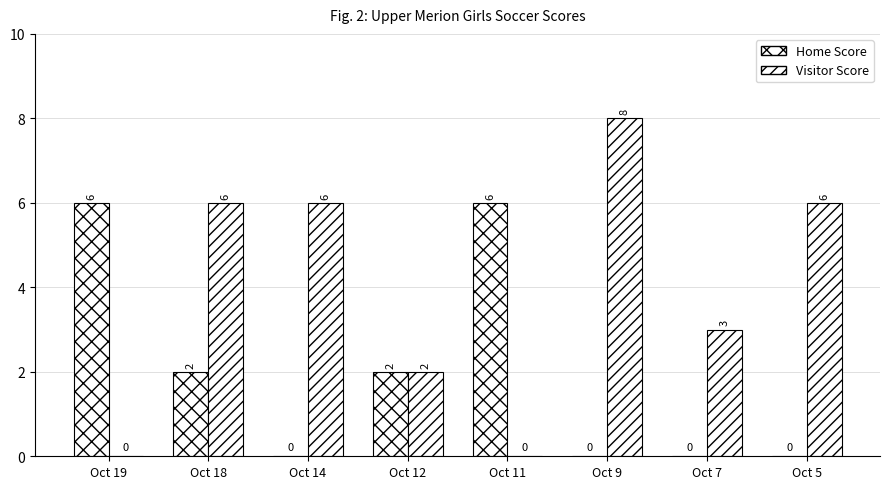

How many groups of bars are there?

8